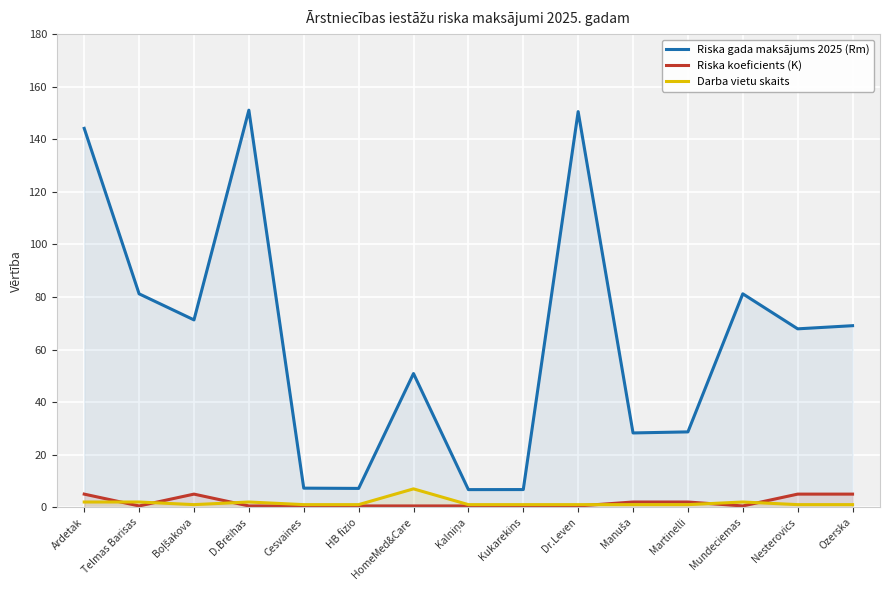

True or false: Riska koeficients (K) and Riska gada maksājums 2025 (Rm) intersect in this chart.

False